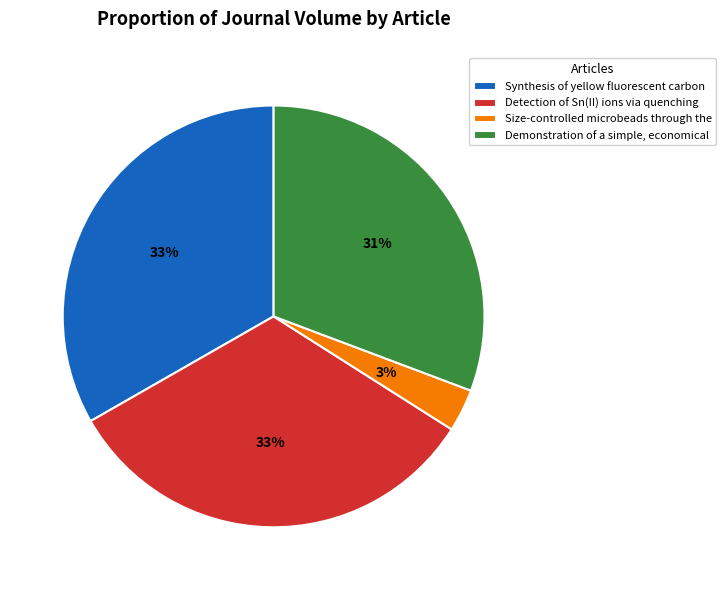

Between Synthesis of yellow fluorescent carbon and Size-controlled microbeads through the, which is larger?

Synthesis of yellow fluorescent carbon